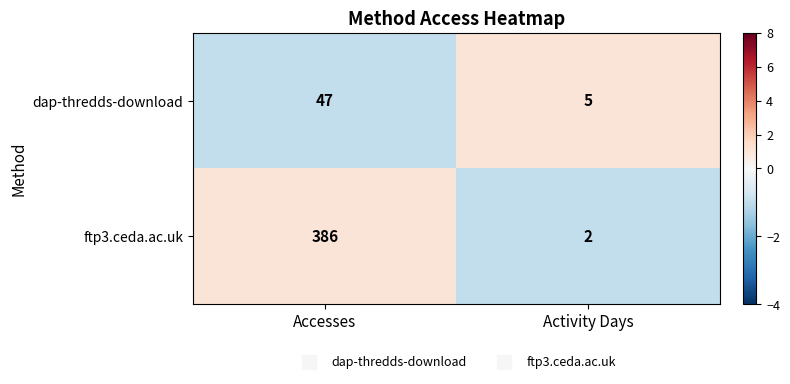

What value does the dap-thredds-download series have at Activity Days, to the nearest 5?

5